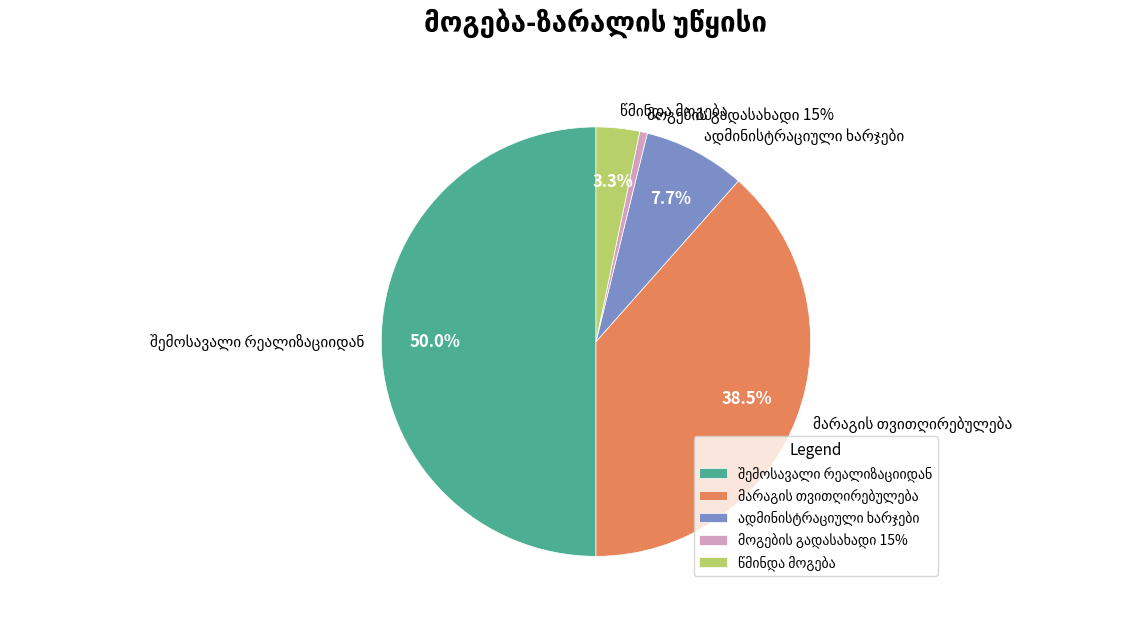

True or false: შემოსავალი რეალიზაციიდან accounts for 50% of the total.

True